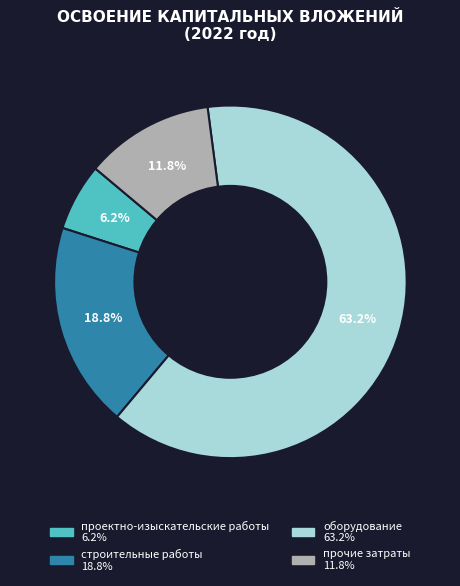

Which category accounts for the majority?

оборудование